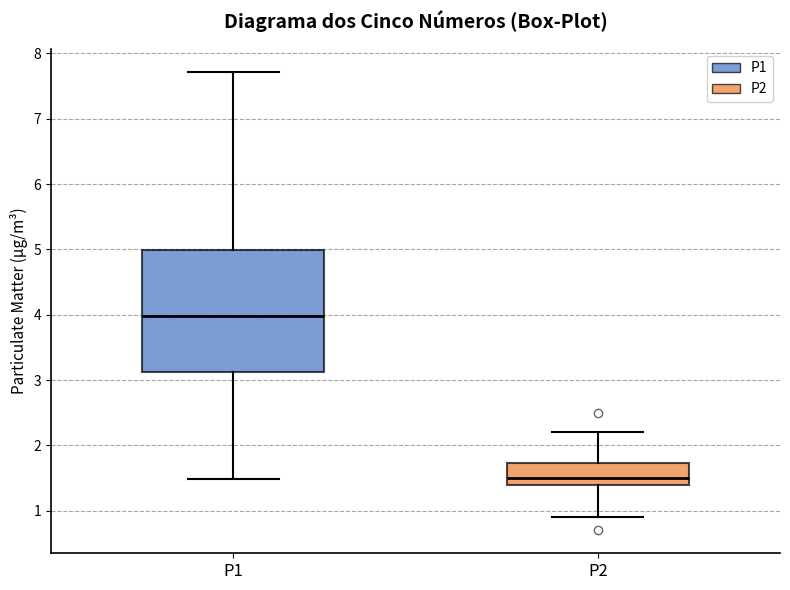

Reading left to right, read every box against the y-axis: the position of its median line, the range the box covers, and the ends of its whiskers. The values are not printed on the chart, so give them approximately, as read against the axis.

P1: median 4.0, box 3.1 to 5.0, whiskers 1.5 to 7.7
P2: median 1.5, box 1.4 to 1.7, whiskers 0.9 to 2.2